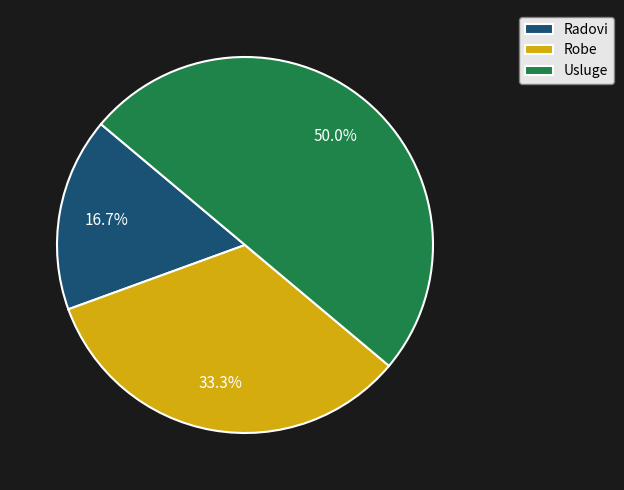

How many segments does this pie chart have?

3